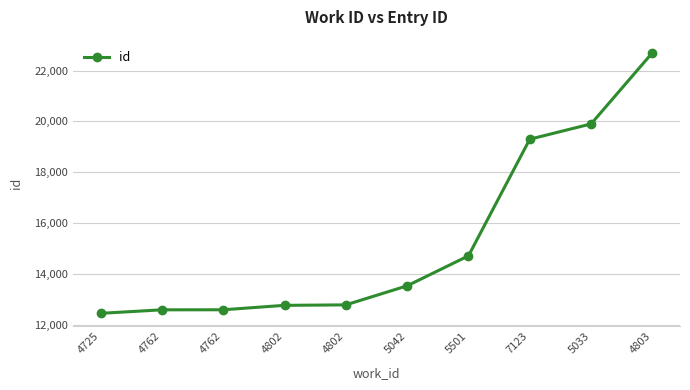

Reading left to right, transcribe all the data shown in this chart.

4725=12465	4762=12603	4762=12605	4802=12779	4802=12797	5042=13546	5501=14723	7123=19303	5033=19903	4803=22700